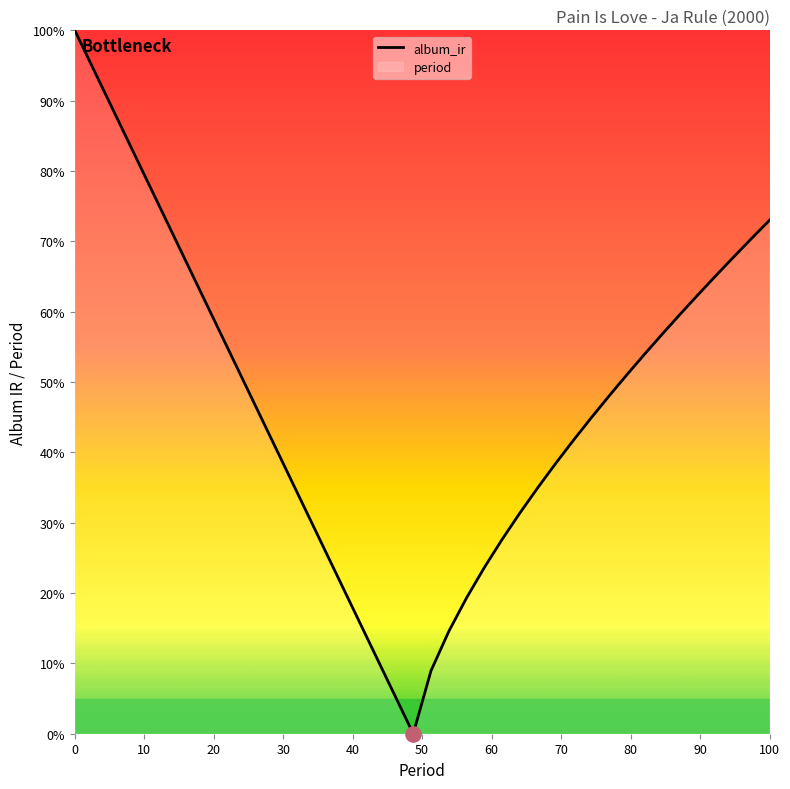

What is the difference between the maximum and minimum values?

100.0